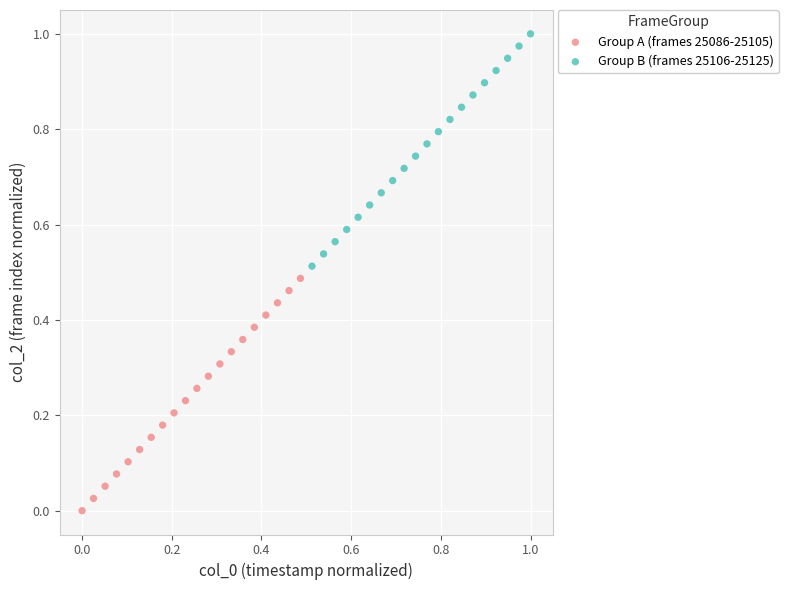

Which series contains the highest Y value?

Group B (frames 25106-25125)